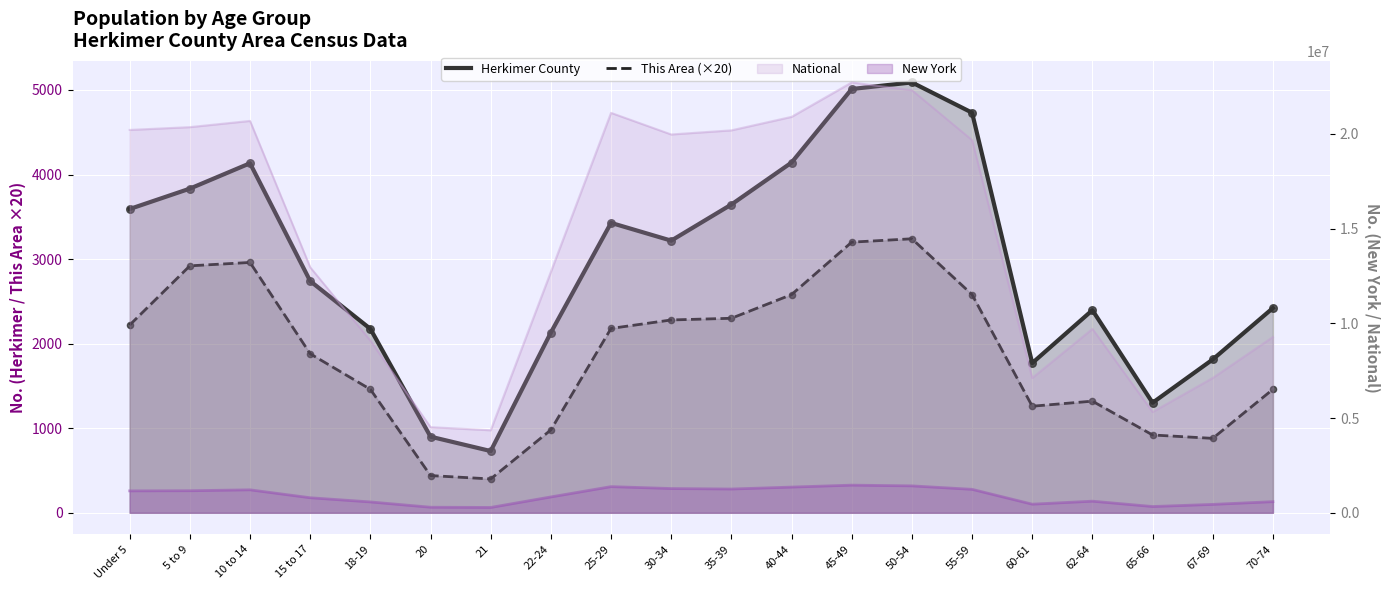

What is the total value across all series at 62-64?

3716